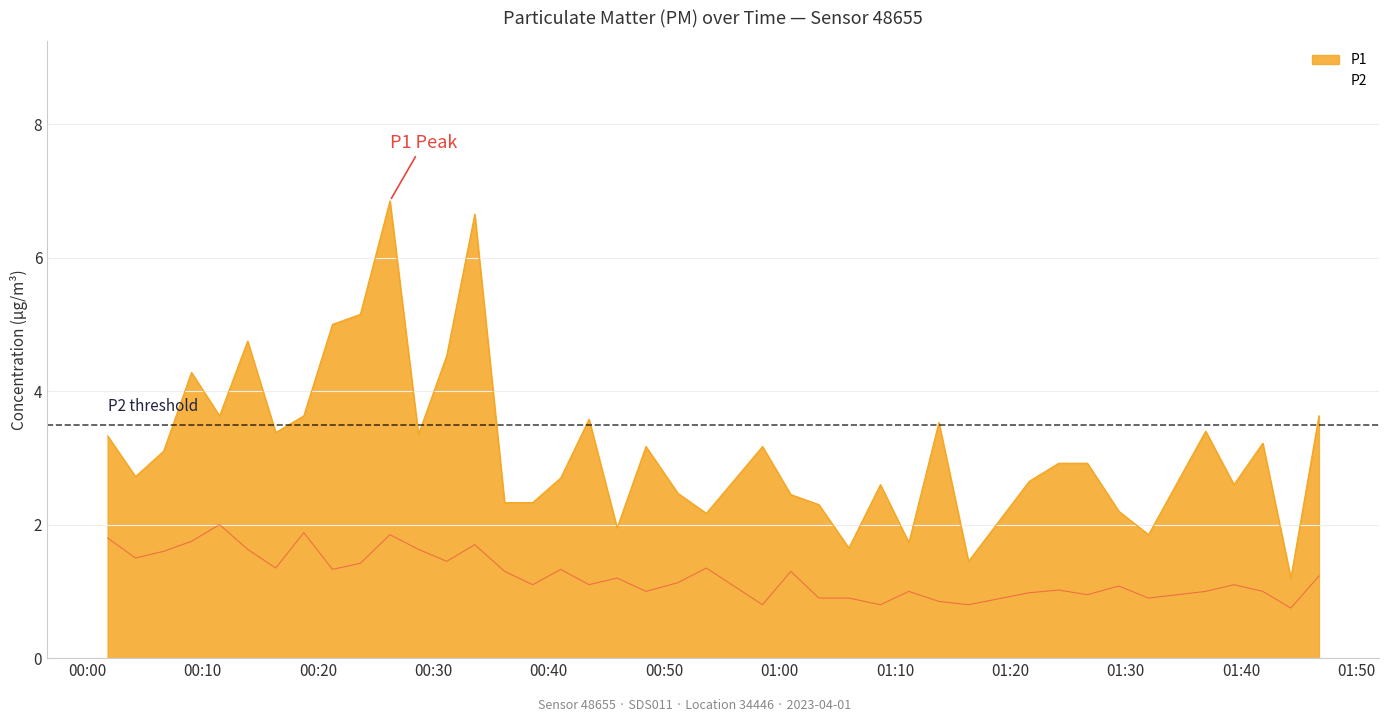

What is the sum of the P2 values at 2023-04-01T01:29:24 and 2023-04-01T01:21:38?

2.1